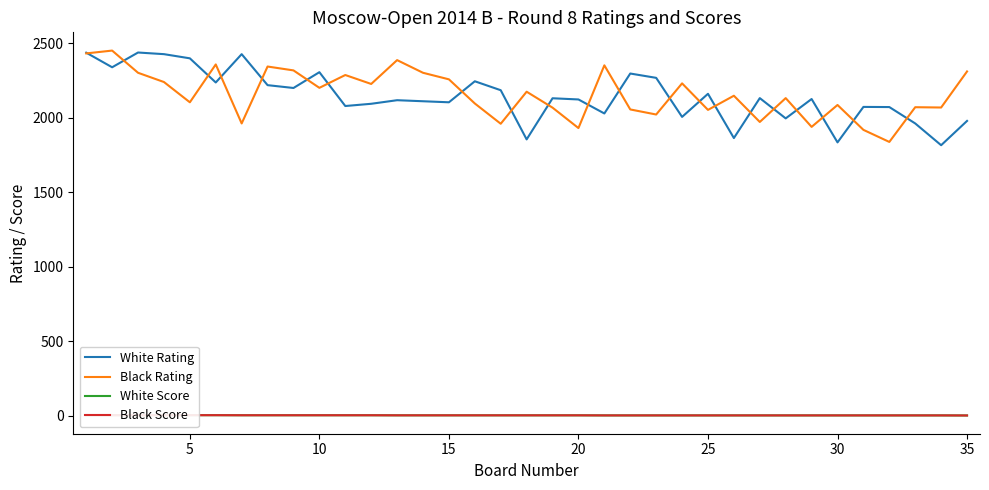

Between 25 and 5, which is larger?

5